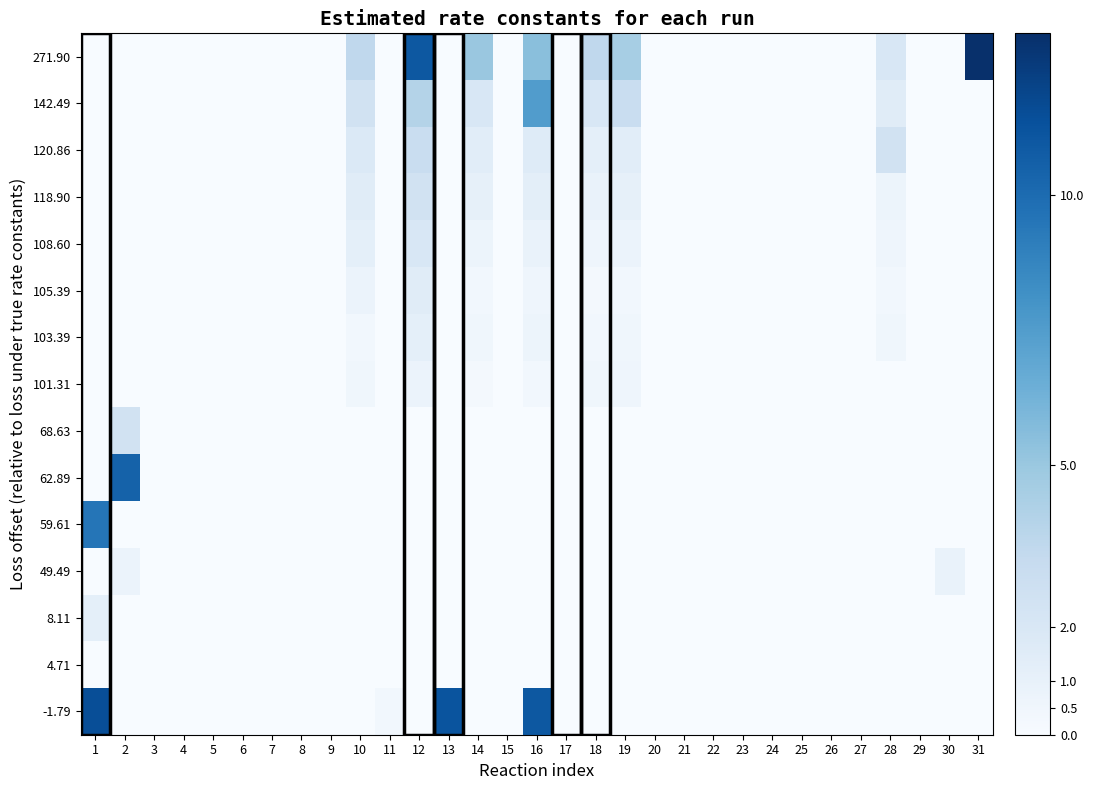

At which category is the sum across all series the highest?

16